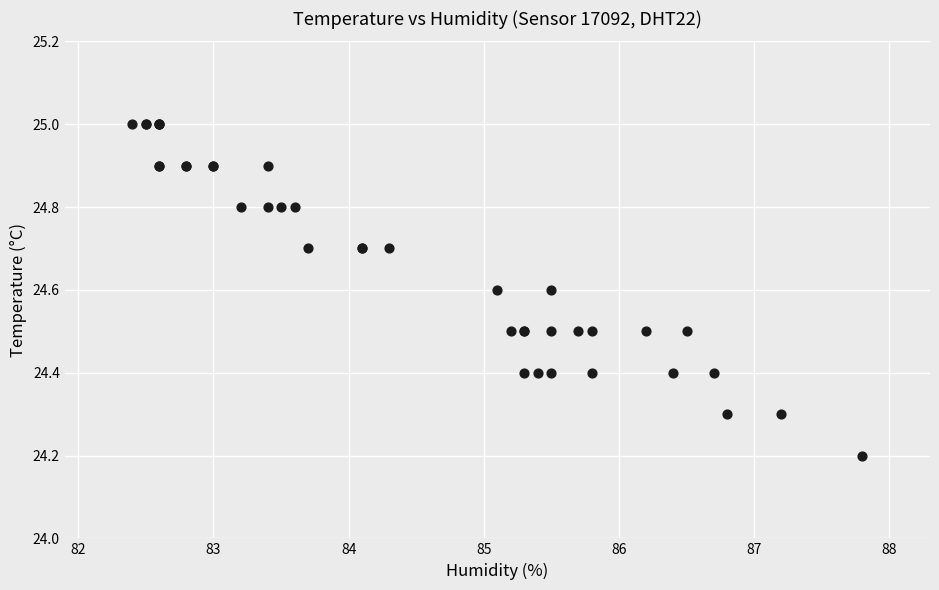

What Y value in the scatter plot is closest to 24?

24.2